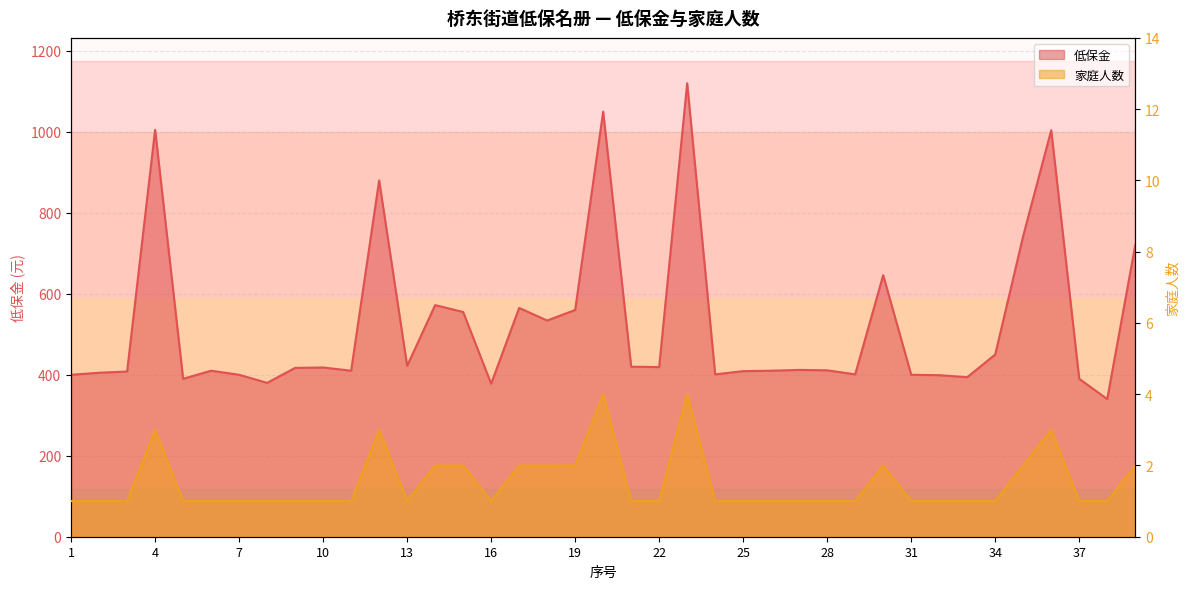

Count the number of data series in this chart.

2